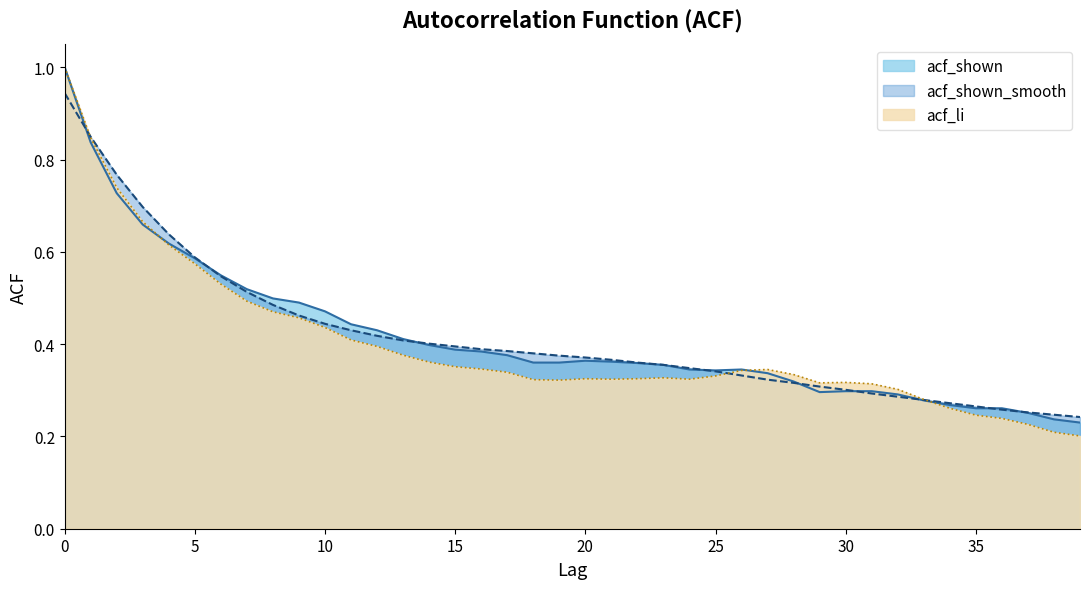

Where is the first local maximum for acf_li?

20